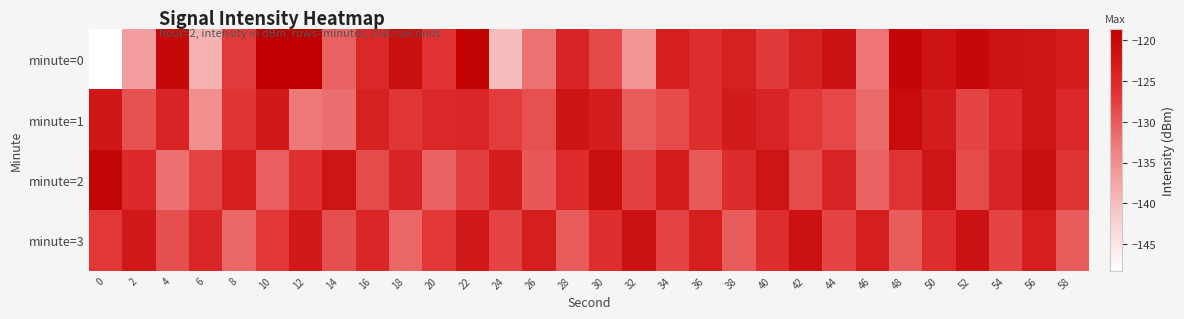

List the series in order of their peak value, highest first.

minute=0, minute=2, minute=1, minute=3